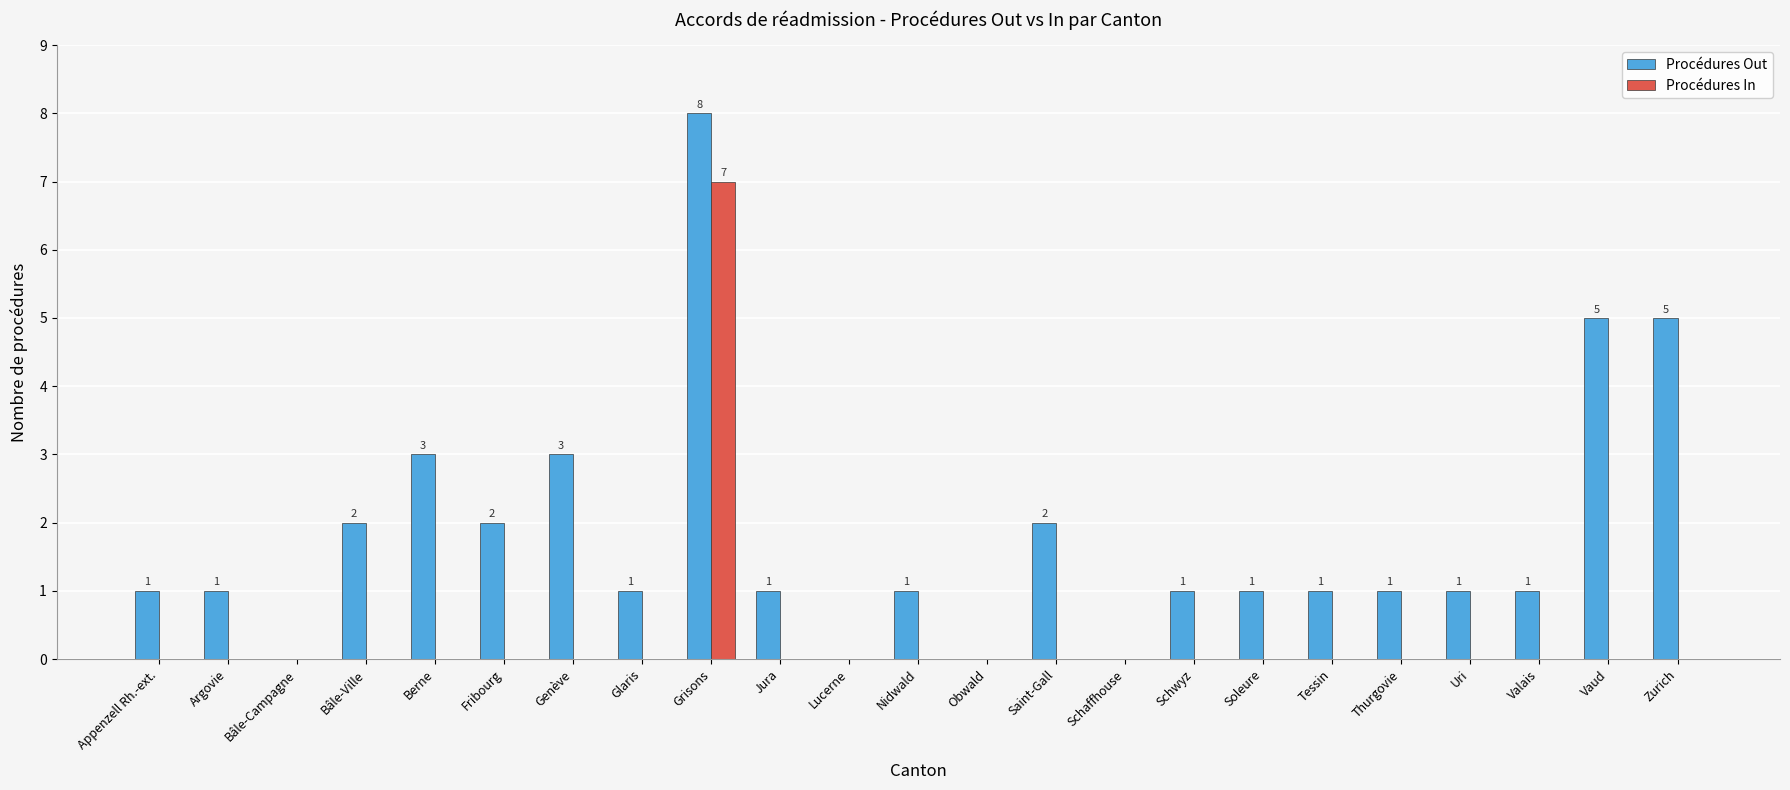

Does the chart contain stacked bars?

No